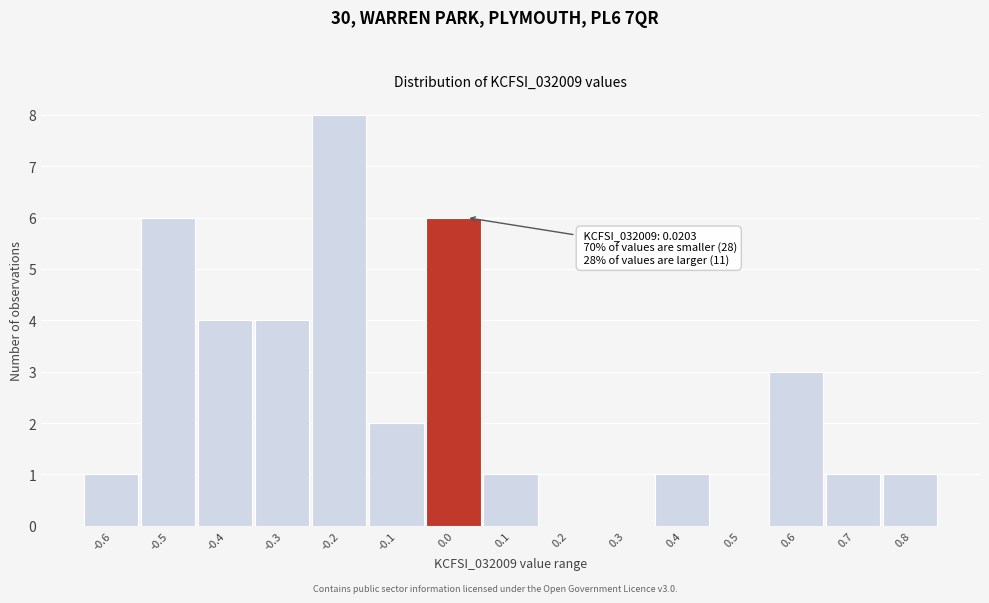

Reading right to left, transcribe all the data shown in this chart.

0.8=1	0.7=1	0.6=3	0.5=0	0.4=1	0.3=0	0.2=0	0.1=1	0.0=6	-0.1=2	-0.2=8	-0.3=4	-0.4=4	-0.5=6	-0.6=1